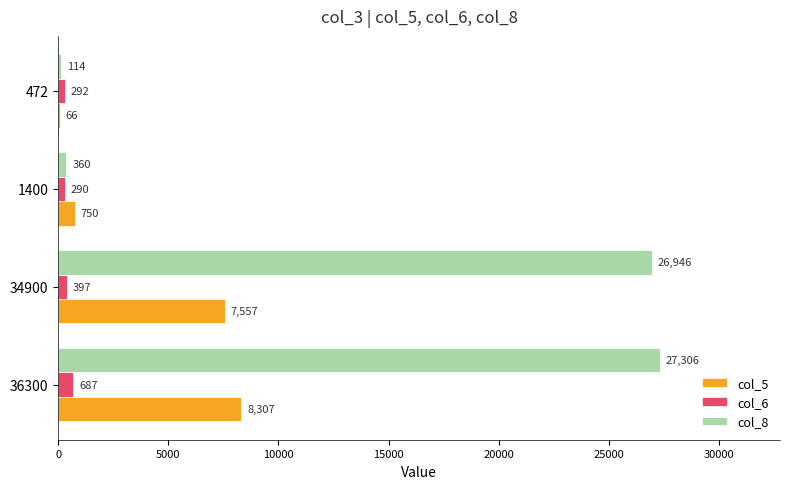

What is the greatest value displayed?

27306